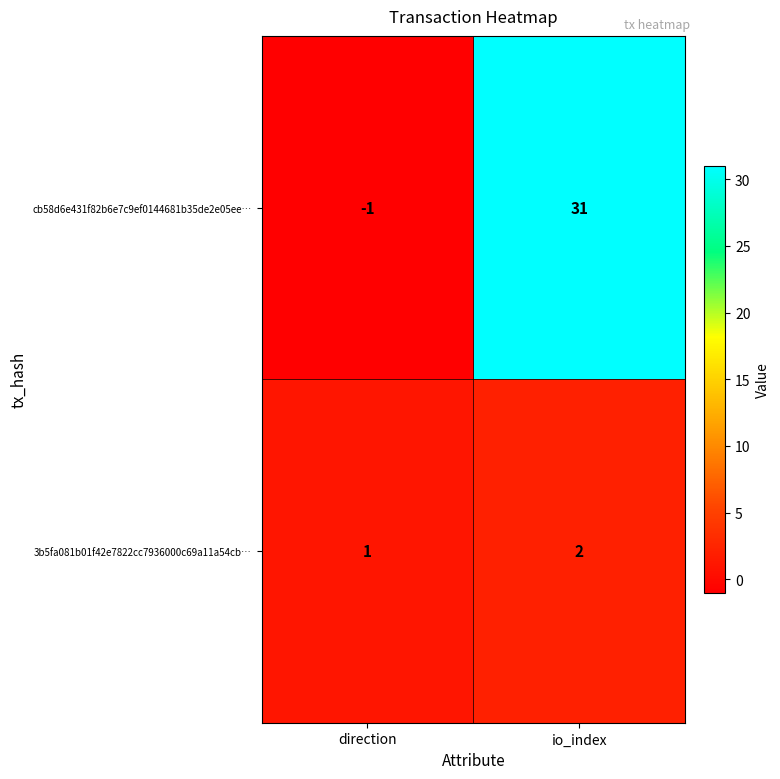

The value of cb58d6e431f82b6e7c9ef0144681b35de2e05ee… at io_index is 31. True or false?

True